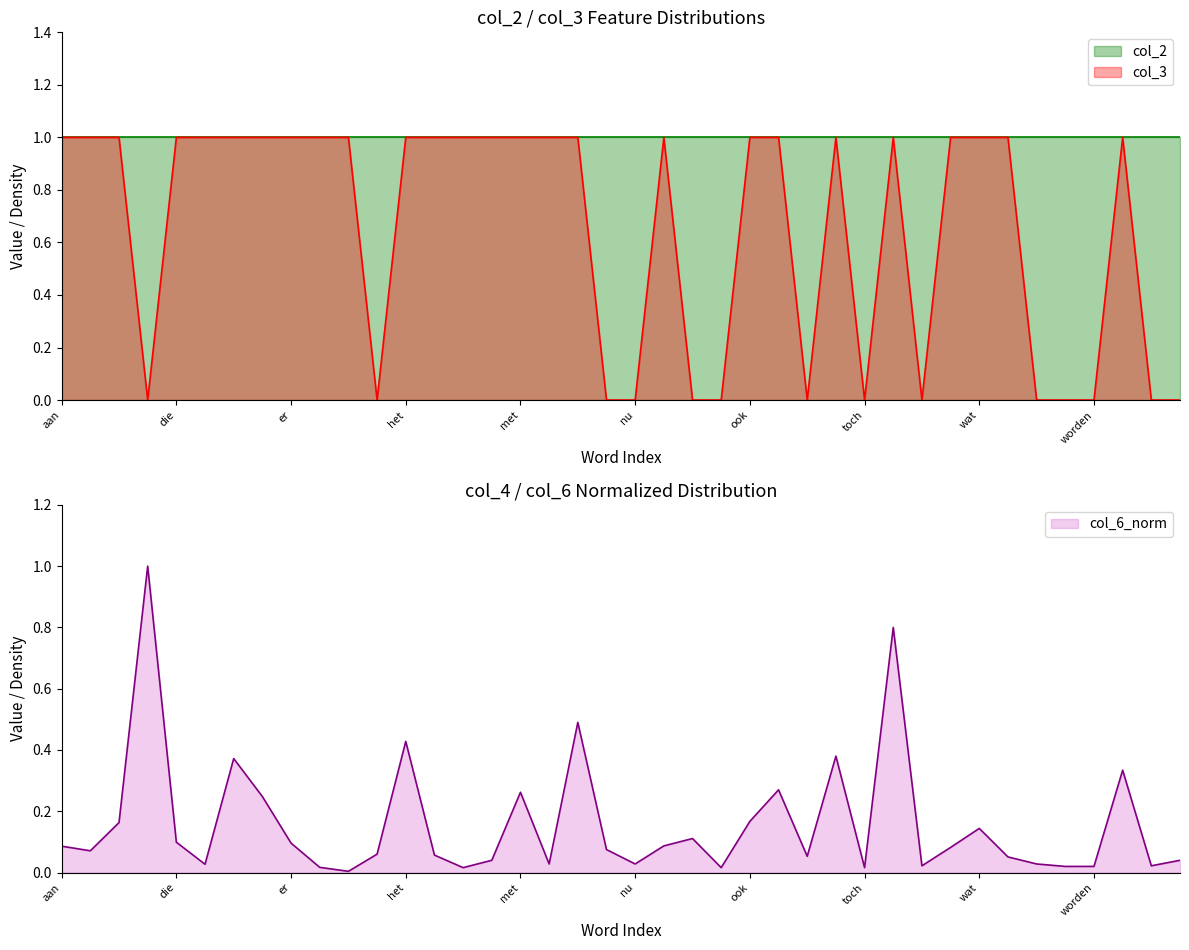

In col_3, how many points are higher than both neighbors (excluding endpoints)?

4